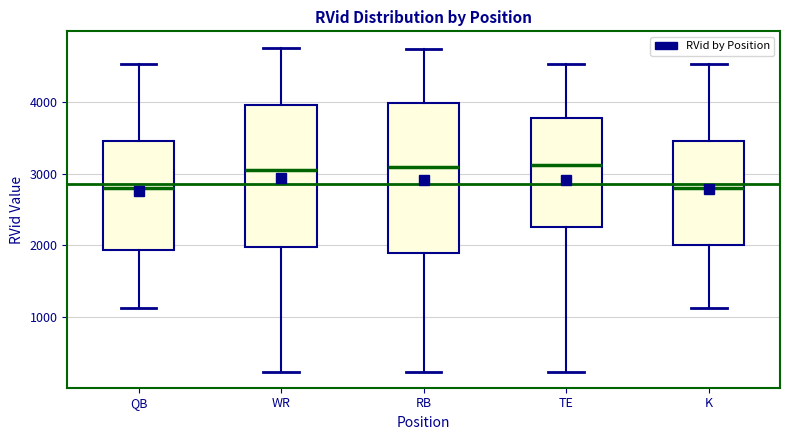

Reading left to right, transcribe this box plot: for each box, give where its median line is, the range the box spans, and where its two whiskers end, as read against the y-axis. The values are not printed on the chart, so give them approximately, as read against the axis.

QB: median 2800, box 1900 to 3500, whiskers 1100 to 4500
WR: median 3000, box 2000 to 4000, whiskers 200 to 4800
RB: median 3100, box 1900 to 4000, whiskers 200 to 4700
TE: median 3100, box 2300 to 3800, whiskers 200 to 4500
K: median 2800, box 2000 to 3500, whiskers 1100 to 4500